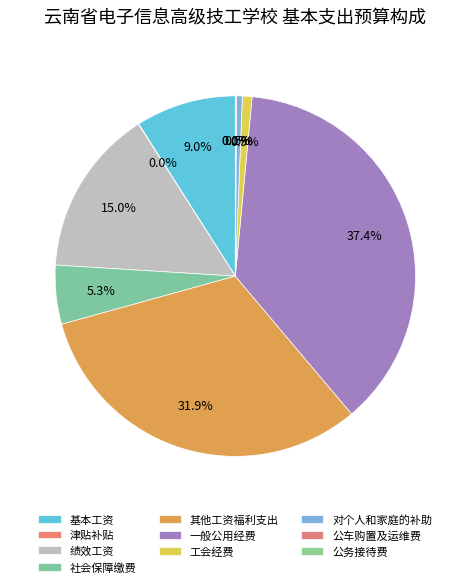

Which category has the biggest portion of the pie?

一般公用经费